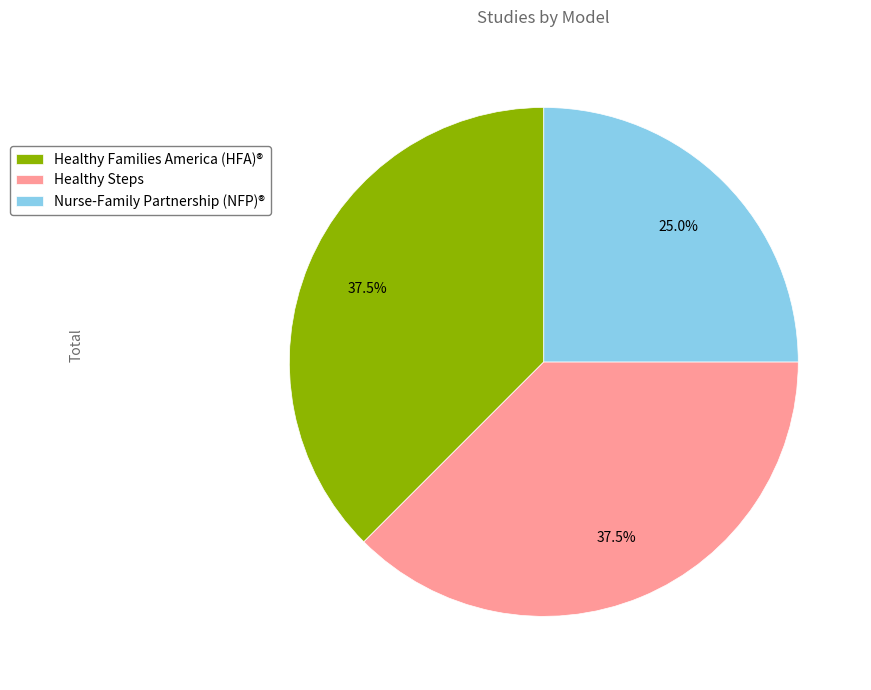

Combined, do Healthy Families America (HFA)® and Healthy Steps account for over 50%?

Yes